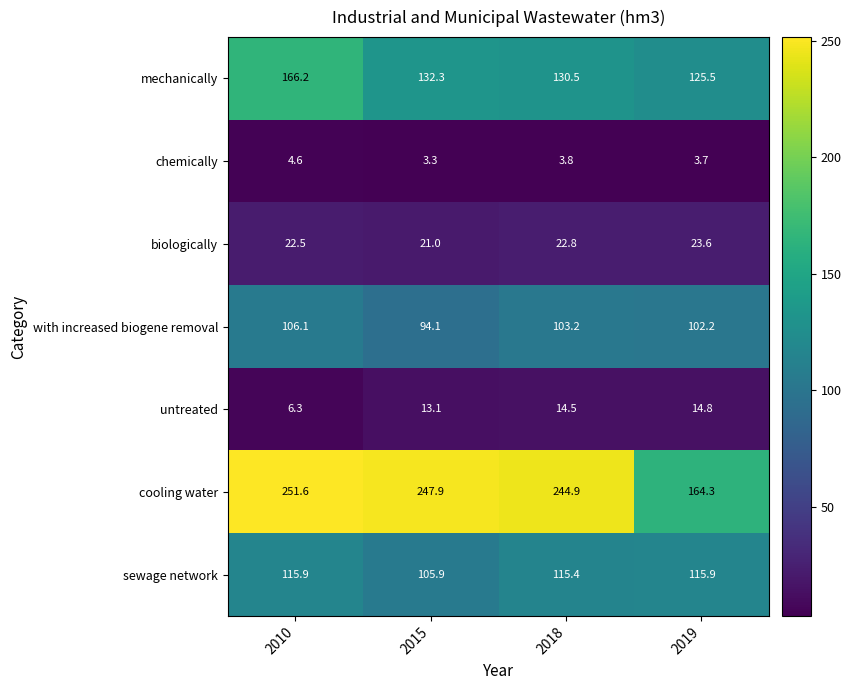

What is the difference between the maximum and minimum values in the with increased biogene removal series?

12.0